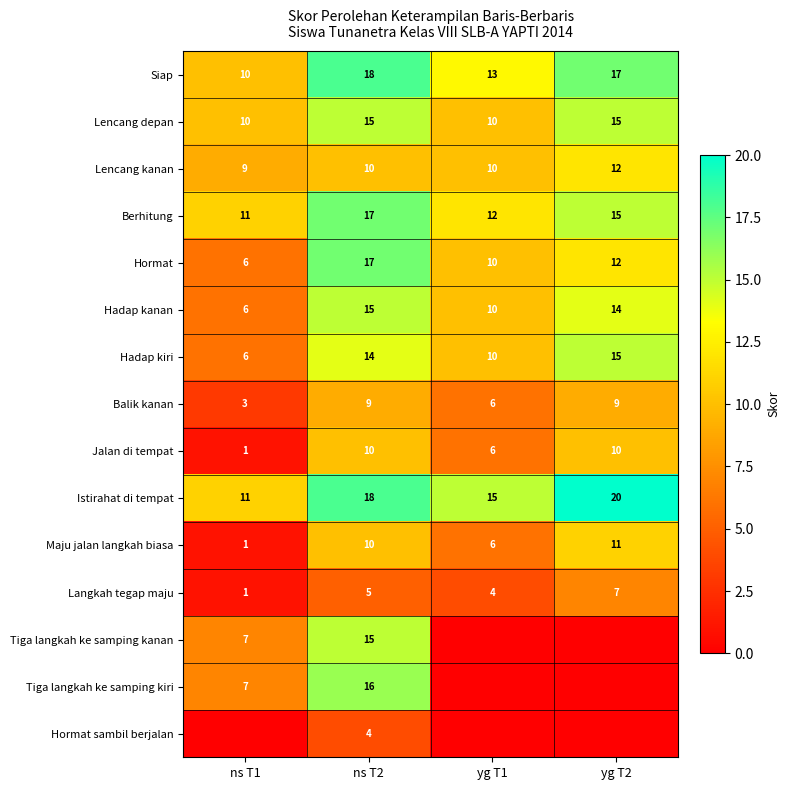

What is the maximum value for Hadap kiri?

15